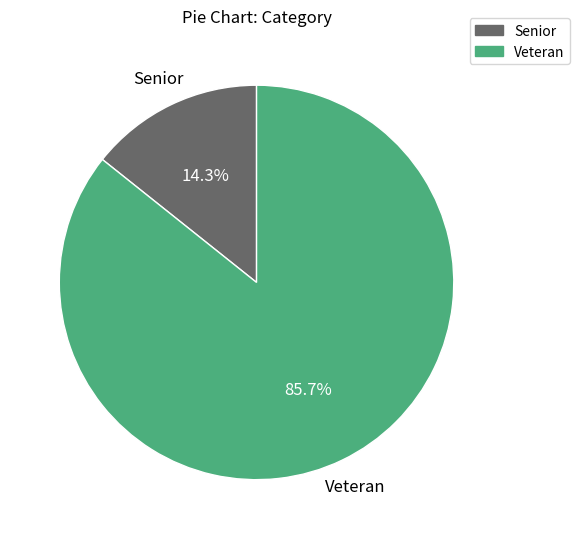

Count the number of slices in the pie.

2